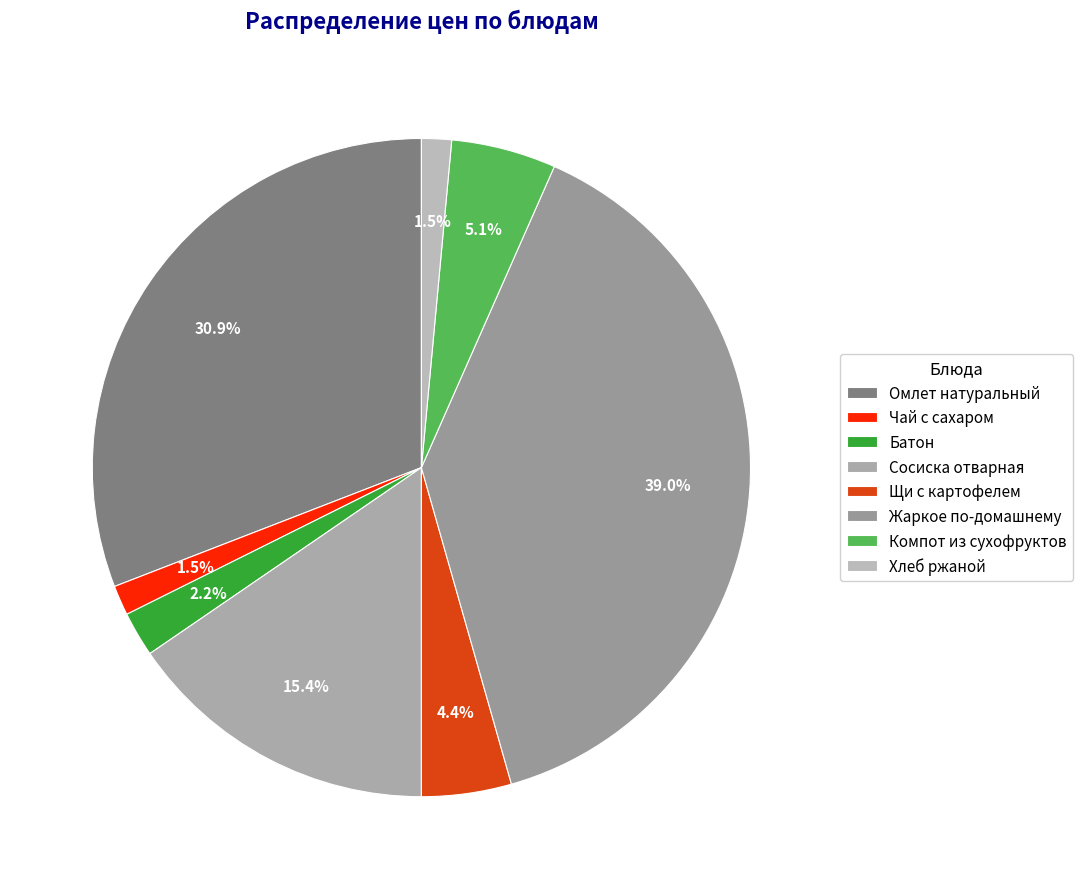

Combined, what portion of the pie is Щи с картофелем and Чай с сахаром?

5.9%